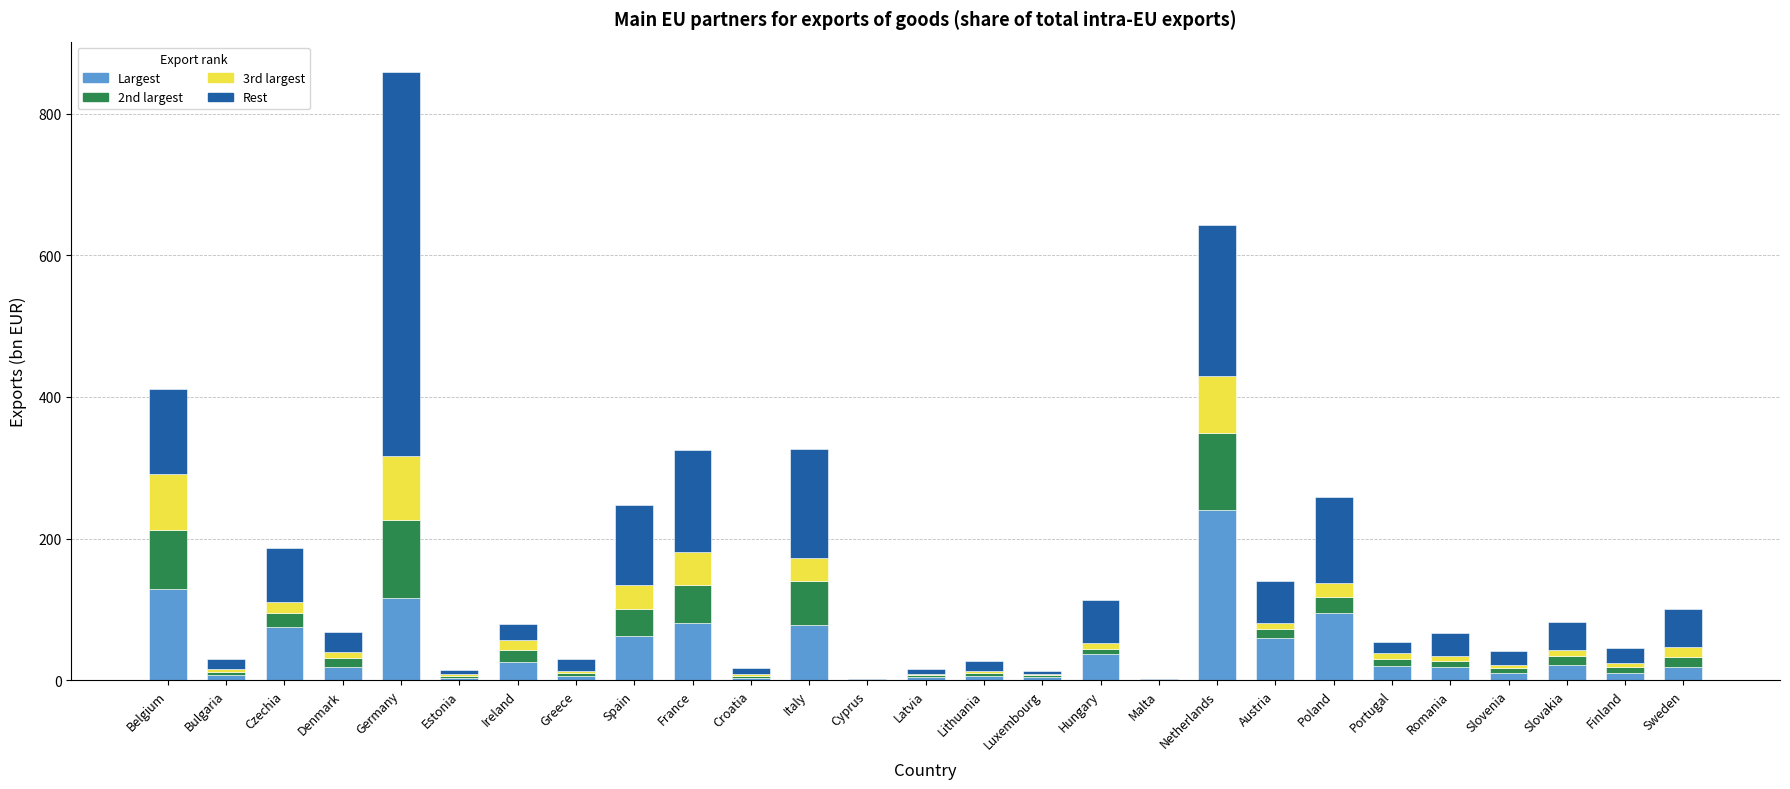

What is the maximum value for Largest?

240.8